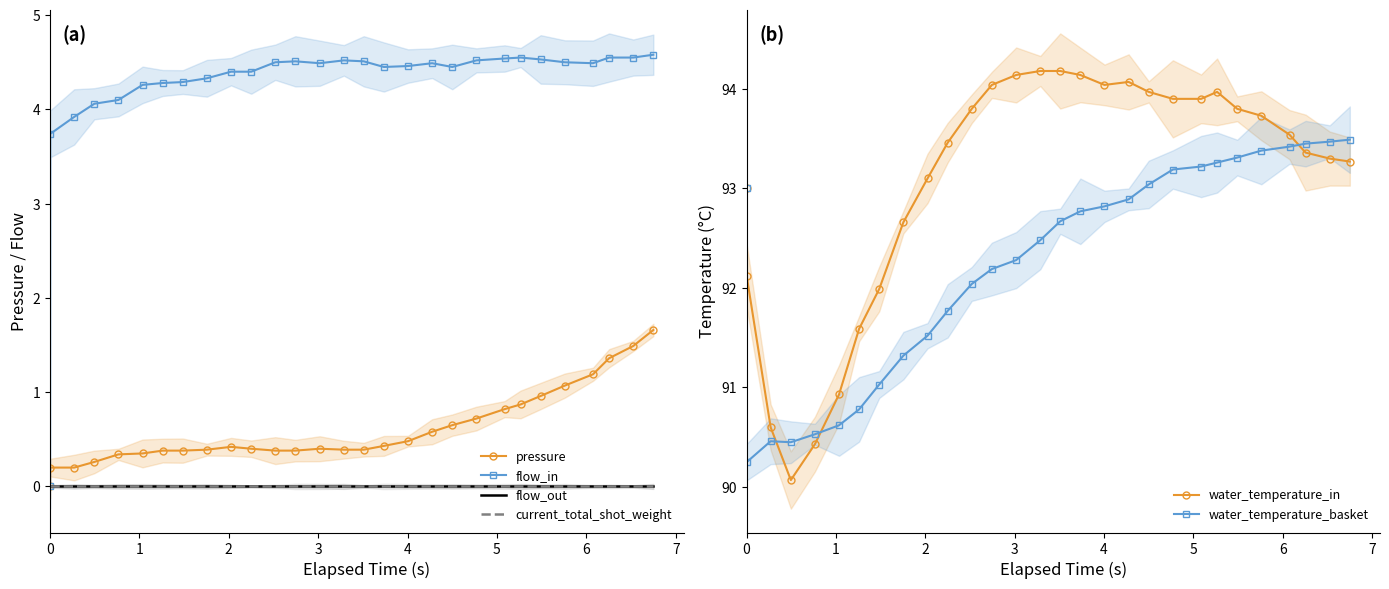

What is the highest value of the water_temperature_in series?

94.2